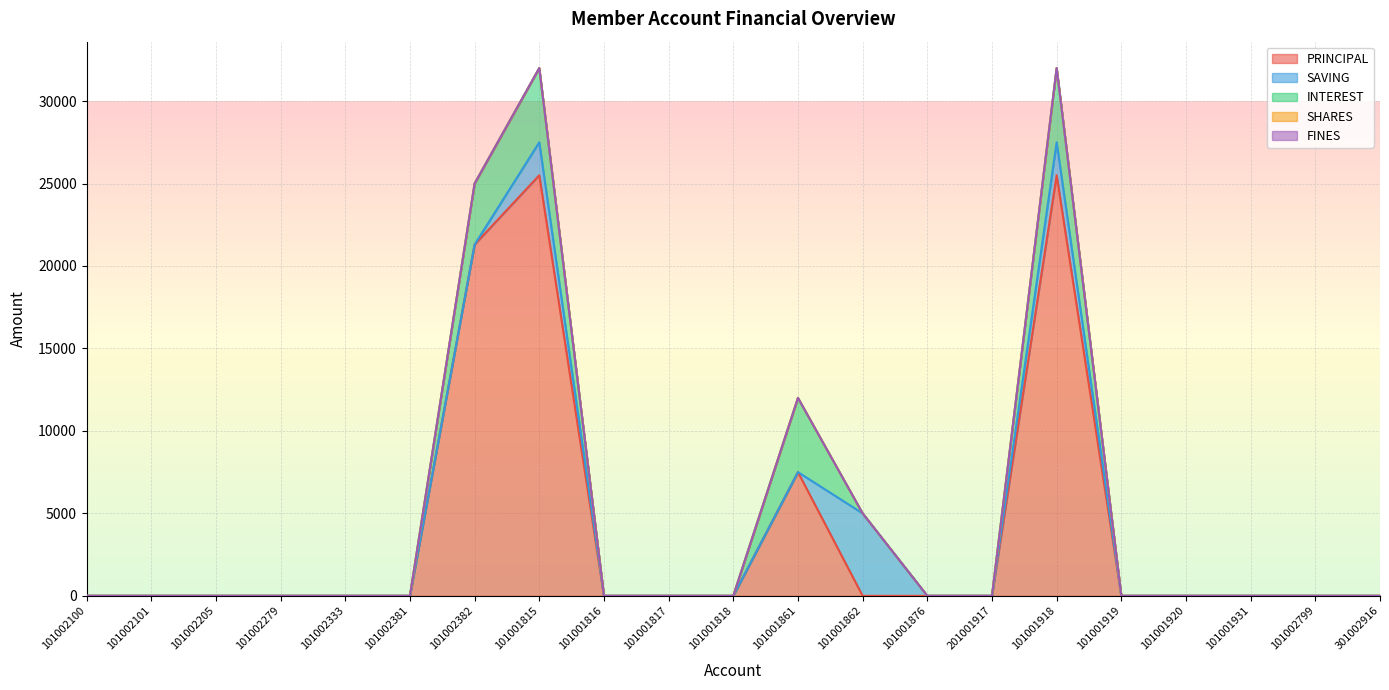

Where is the first local maximum for SAVING?

101001815